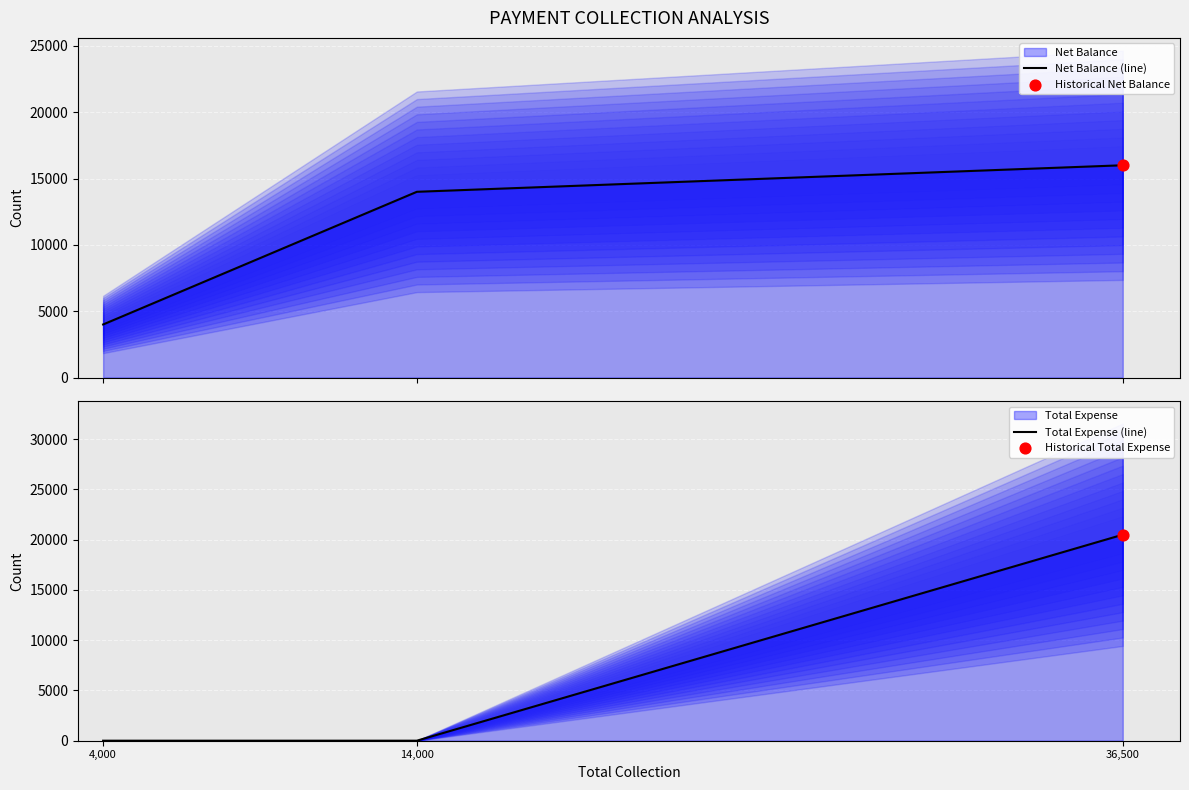

Which series contains the highest Y value?

Total Expense (line)